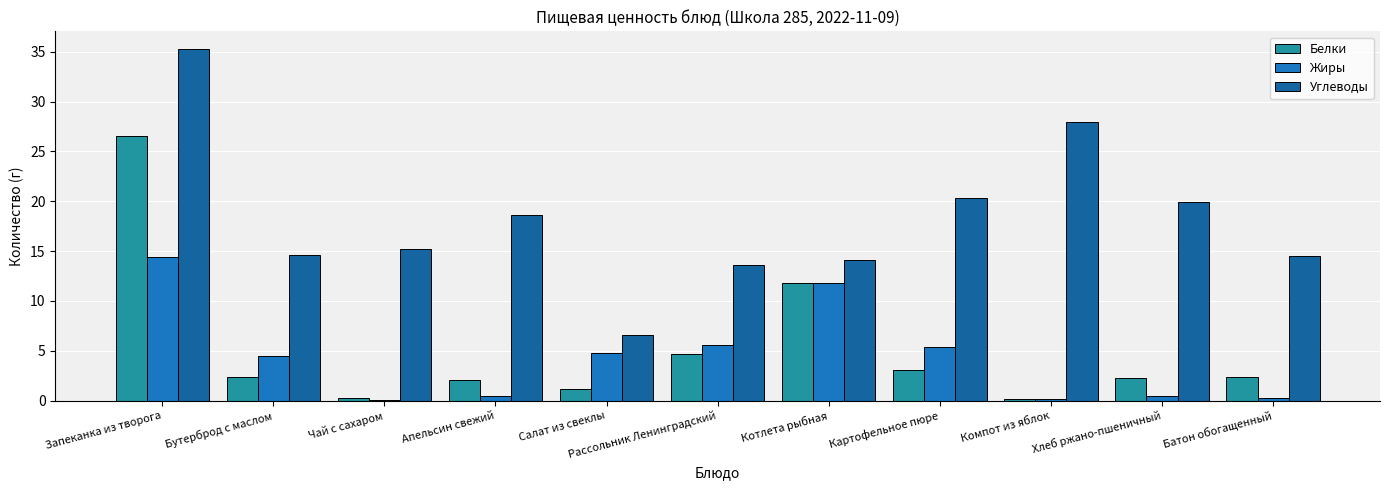

Rank the categories by Углеводы value from highest to lowest.

Запеканка из творога, Компот из яблок, Картофельное пюре, Хлеб ржано-пшеничный, Апельсин свежий, Чай с сахаром, Бутерброд с маслом, Батон обогащенный, Котлета рыбная, Рассольник Ленинградский, Салат из свеклы